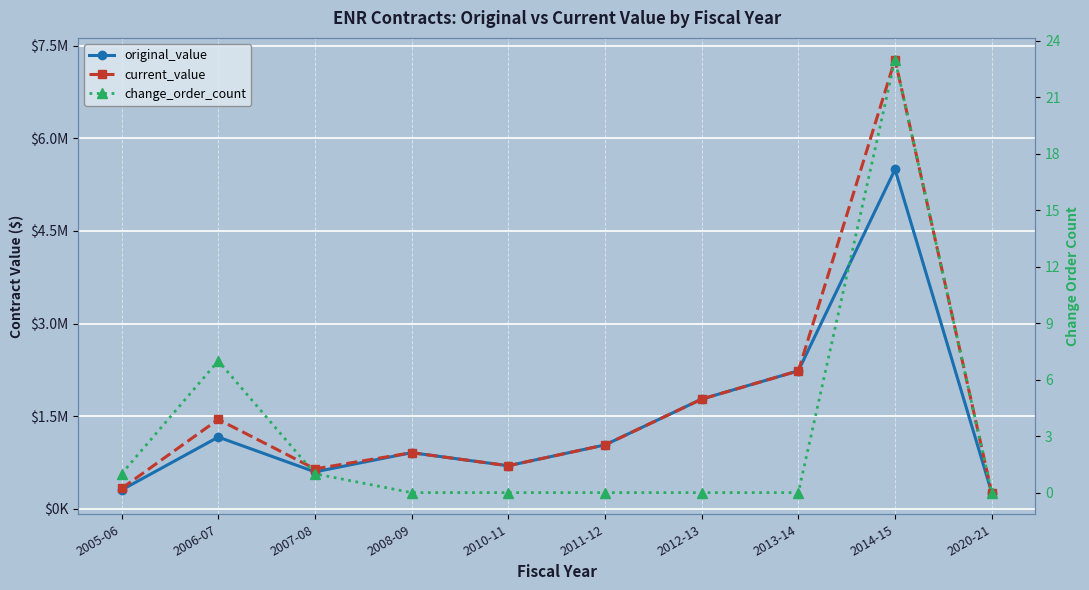

Reading right to left, transcribe all the data shown in this chart.

original_value: 261825.0	5496464.1	2234280.7	1776323.8	1034345.0	697302.2	908930.2	597755.0	1161294.0	304337.5
current_value: 261825.0	7275677.4	2234280.7	1776323.8	1034345.0	697302.2	908930.2	646000.0	1447222.0	329337.5
change_order_count: 0.0	23.0	0.0	0.0	0.0	0.0	0.0	1.0	7.0	1.0